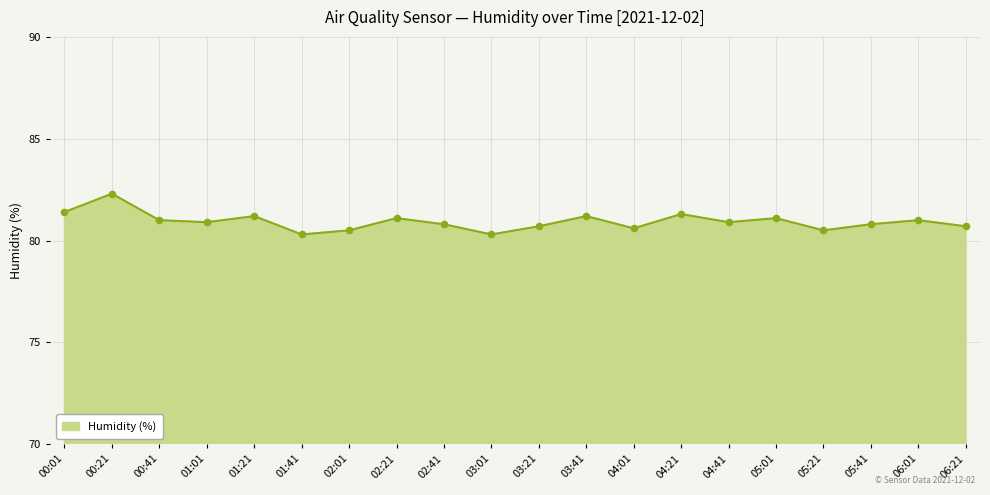

What is the change in value from 00:41 to 02:01?

-0.5